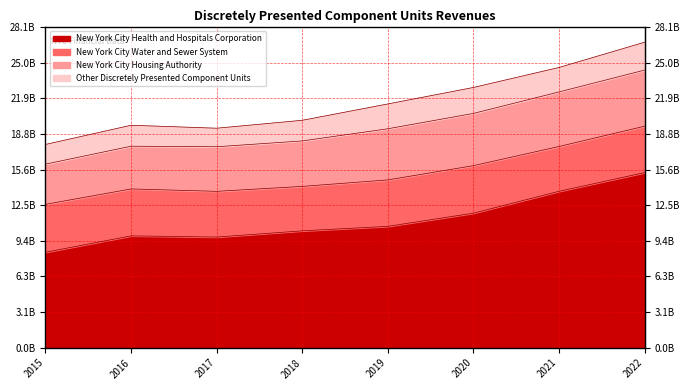

In New York City Water and Sewer System, how many points are higher than both neighbors (excluding endpoints)?

1